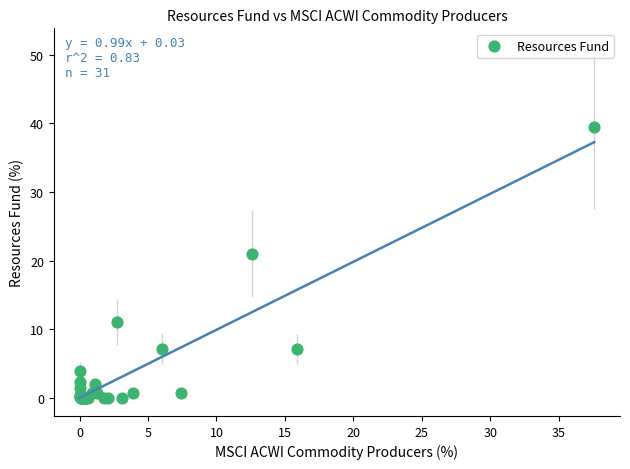

What Y value in the scatter plot is closest to 19?

21.0